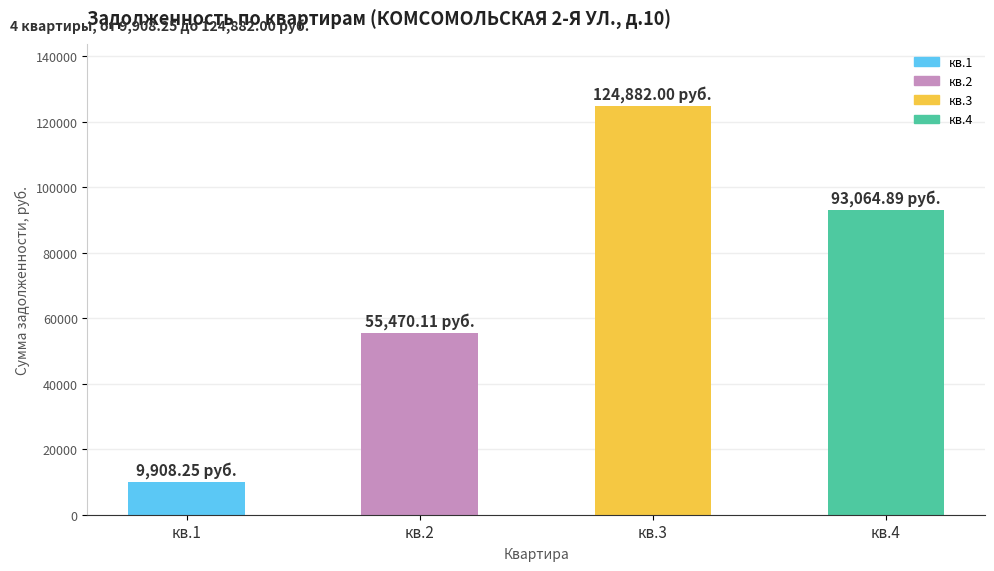

Between кв.4 and кв.2, which is larger?

кв.4